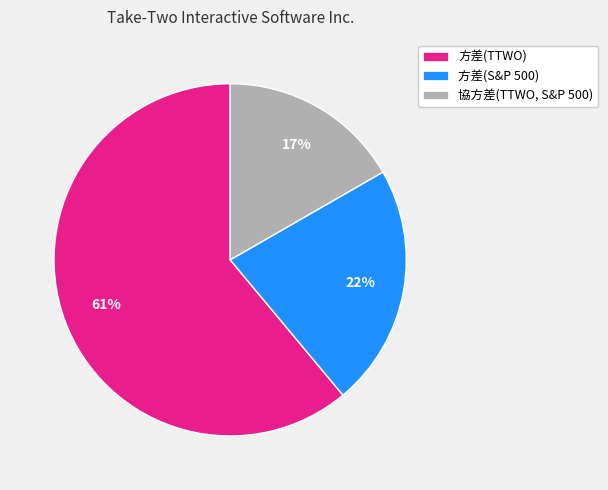

Is the sum of 協方差(TTWO, S&P 500) and 方差(S&P 500) greater than half?

No